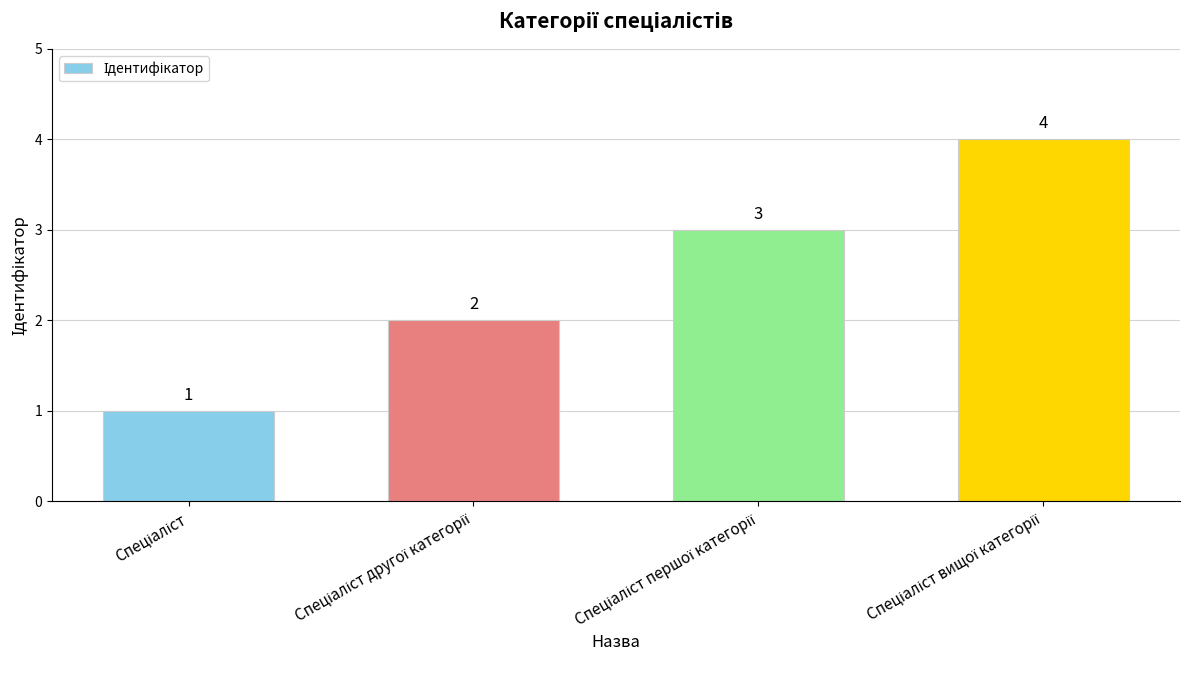

Count the values in the range 2 to 4.

3